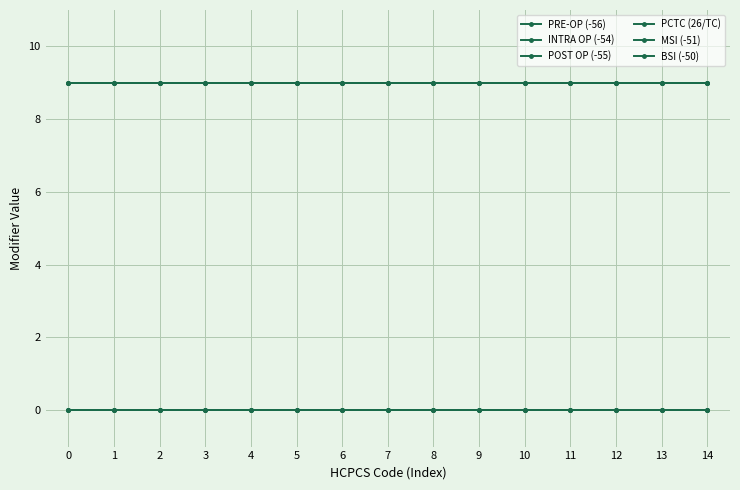

The INTRA OP (-54) series shows 0 at 13. True or false?

True